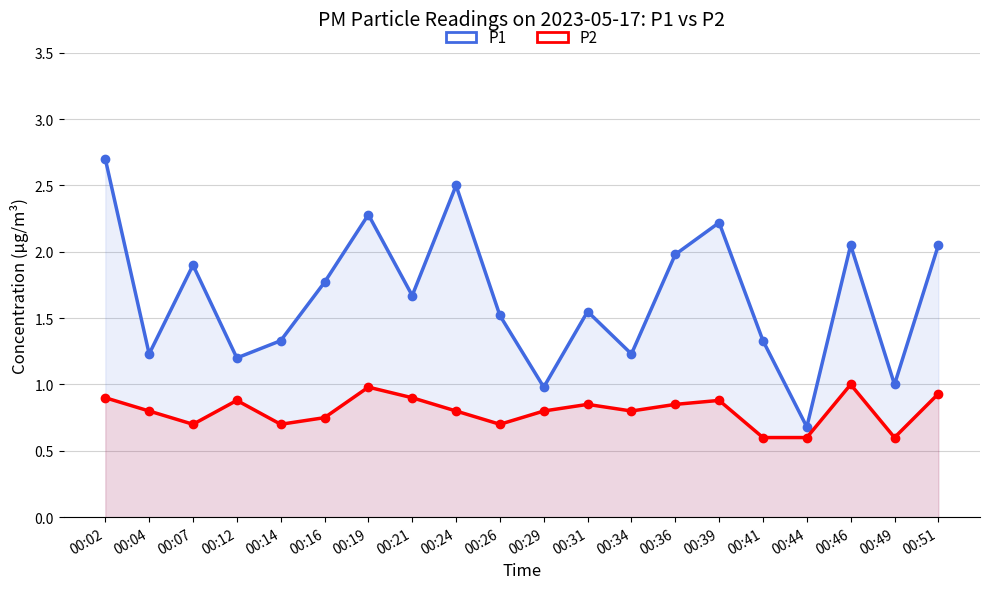

Rank the series by their maximum value, from highest to lowest.

P1, P2